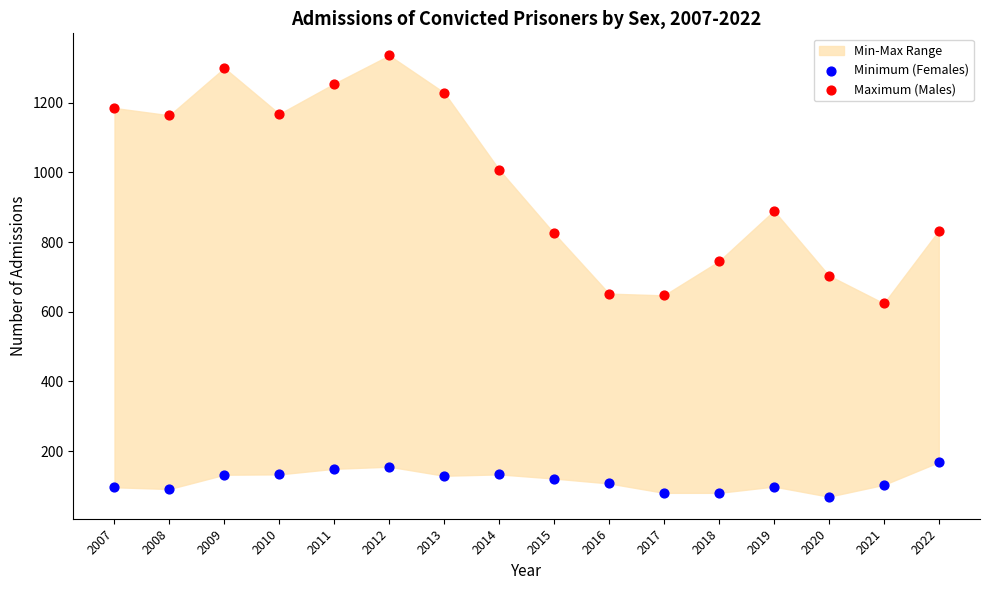

Across all data points, what is the range of Y values (max minus min)?

1267